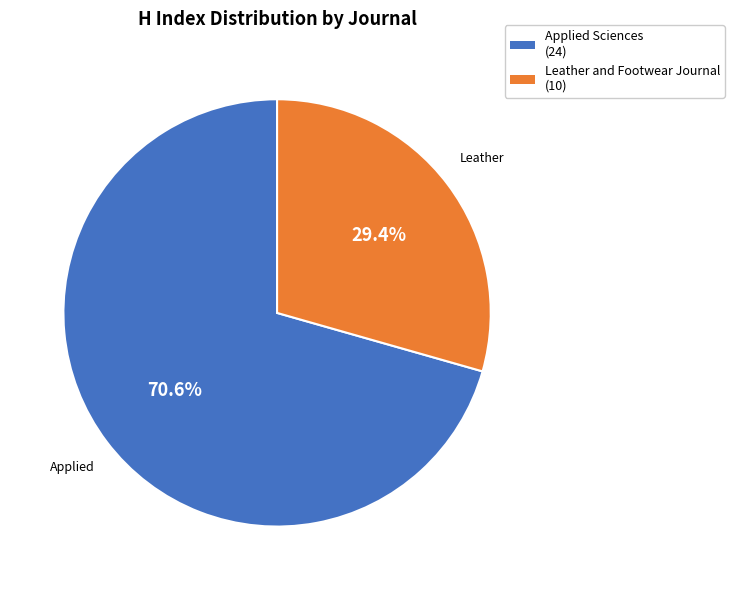

Approximately how many times larger is the value at Applied Sciences compared to Leather and Footwear Journal?

2.4